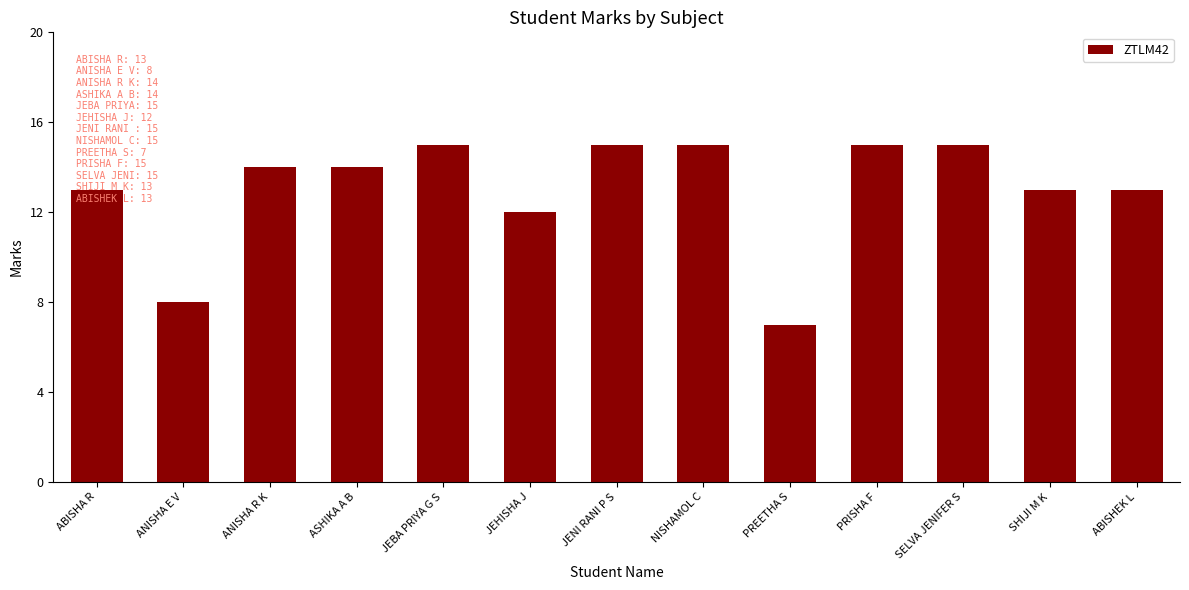

At which category does the chart reach its minimum across all series?

PREETHA S